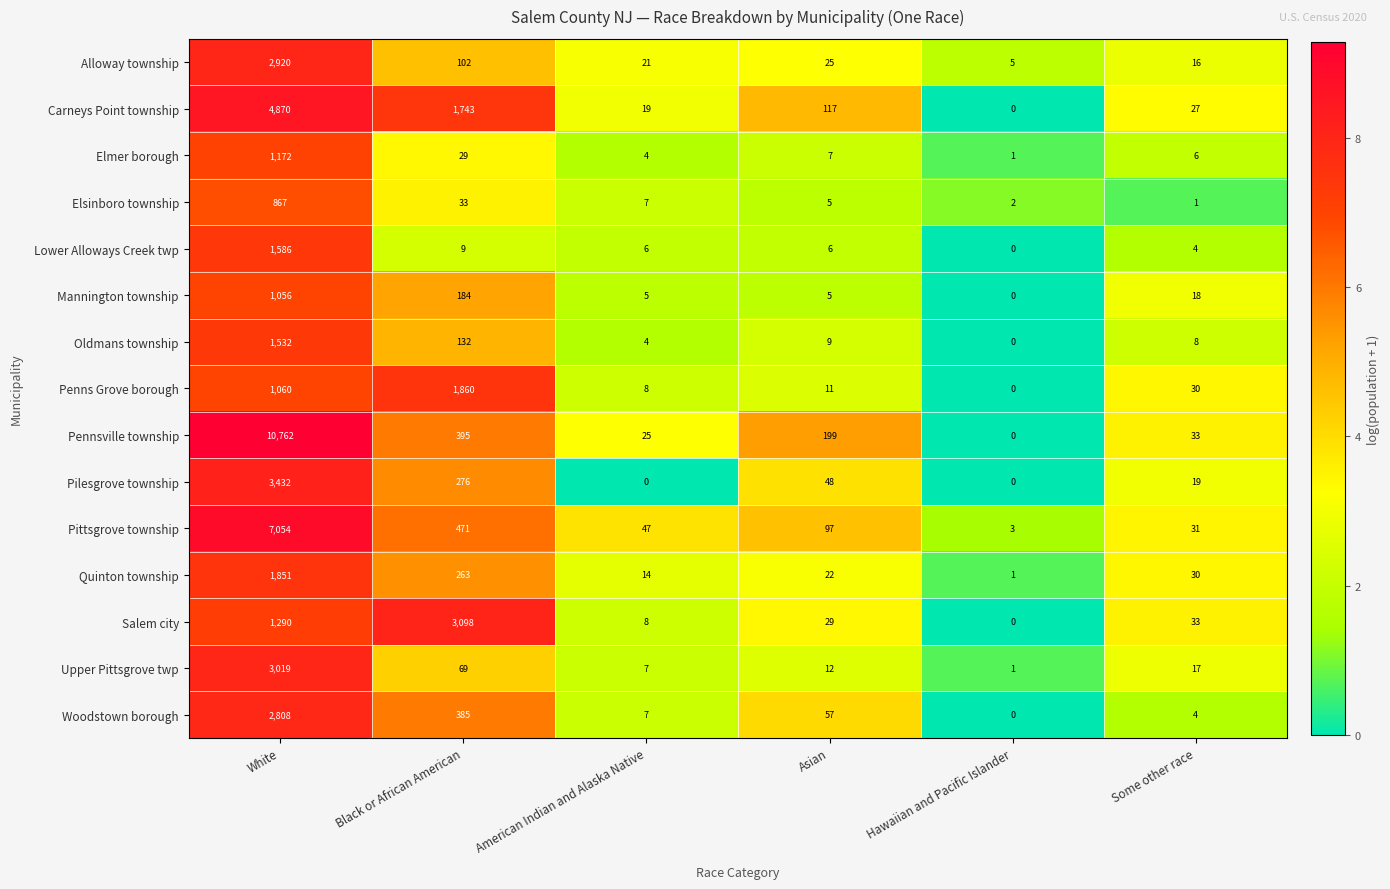

What is the difference between the Pittsgrove township values at American Indian and Alaska Native and Some other race?

16